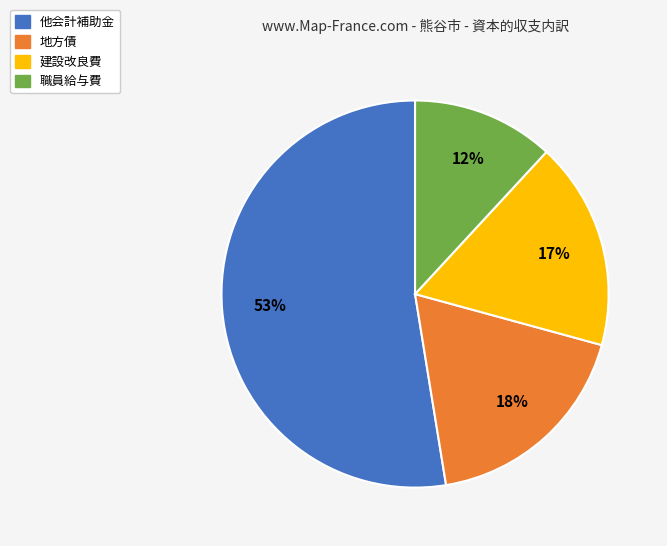

Is the sum of 他会計補助金 and 地方債 greater than half?

Yes